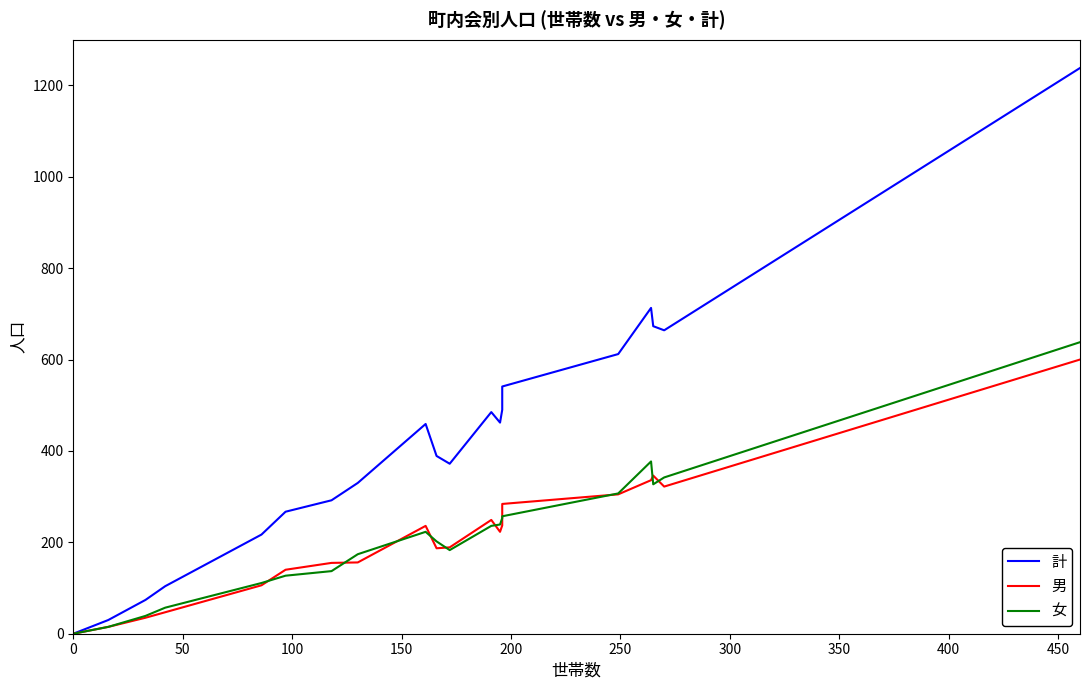

Which series ends up on top after the final intersection of 男 and 女?

女